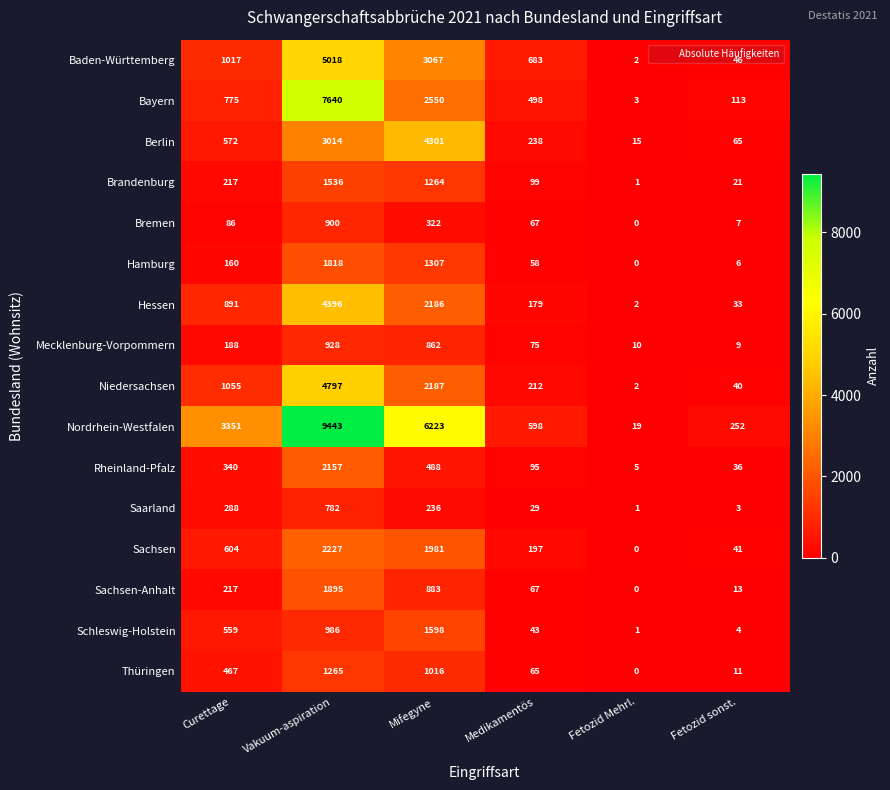

What is the difference between the highest and lowest values at Vakuum-aspiration?

8661